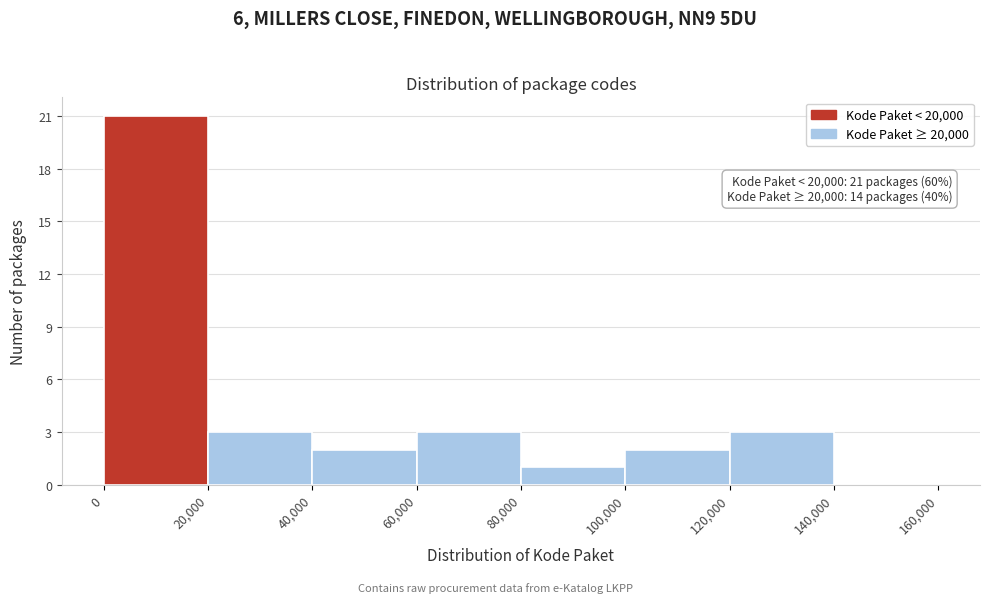

Over which range of the x-axis is the bar tallest?

0 to 20,000